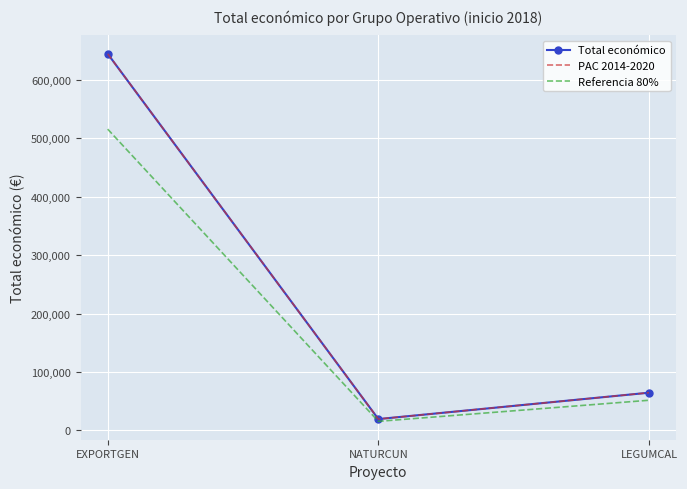

List the labels in order of Referencia 80% value, smallest first.

NATURCUN, LEGUMCAL, EXPORTGEN